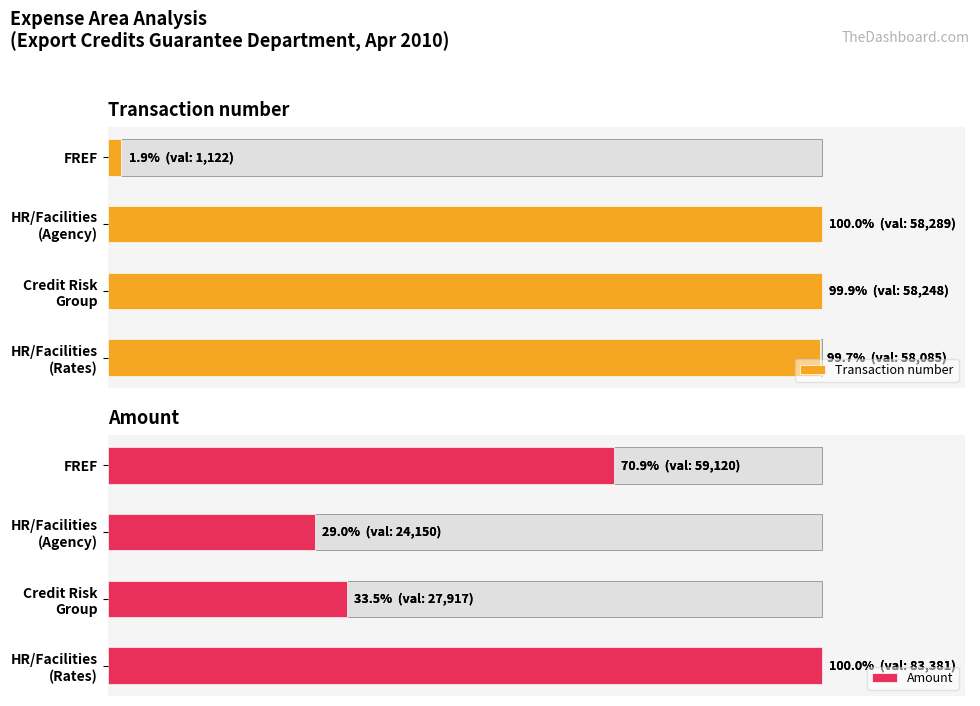

What is the difference between the second highest and second lowest values in the Amount series?

37.4